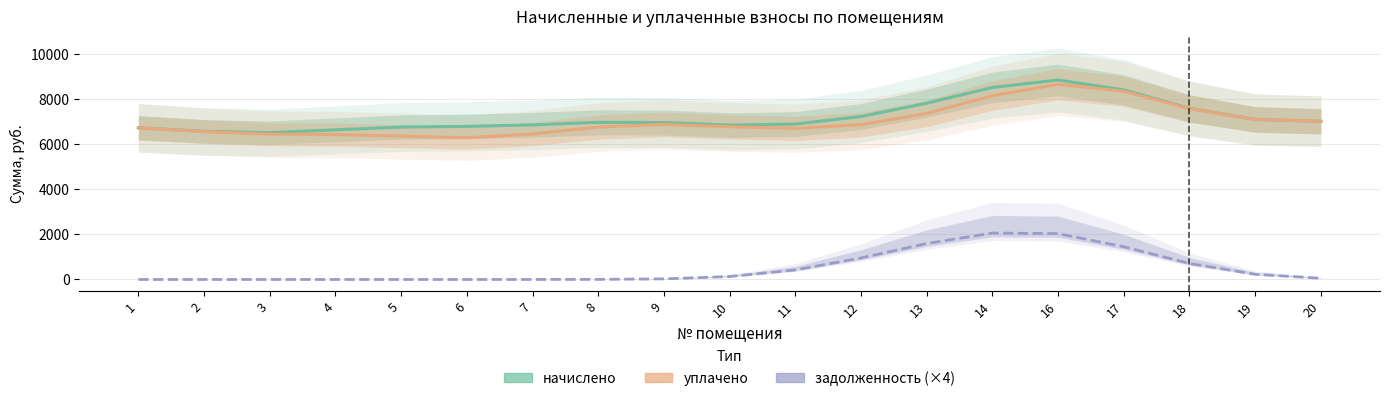

Which series has the widest spread of values?

уплачено